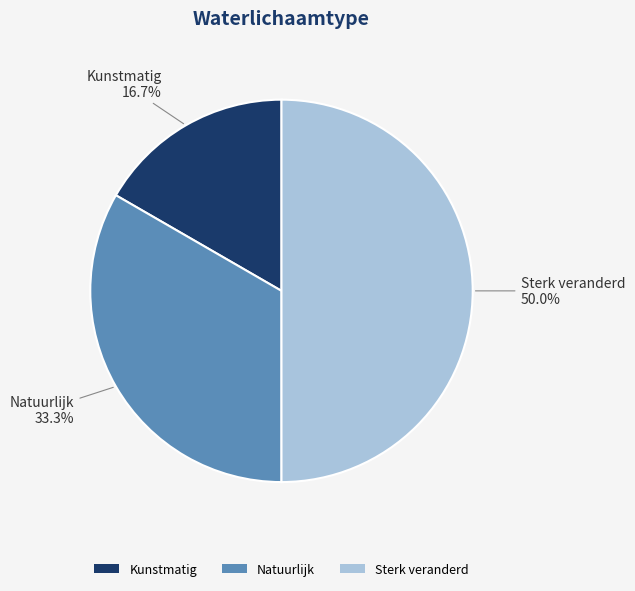

What portion of the pie excludes Natuurlijk?

66.7%